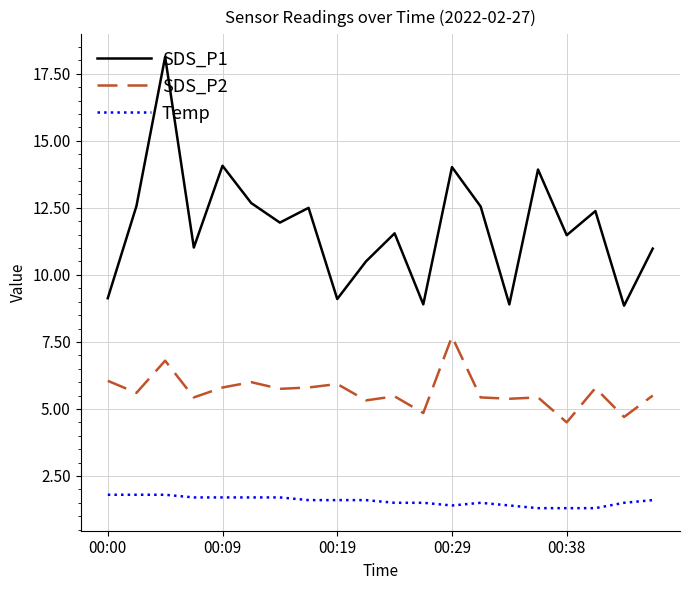

How many lines are shown in the chart?

3